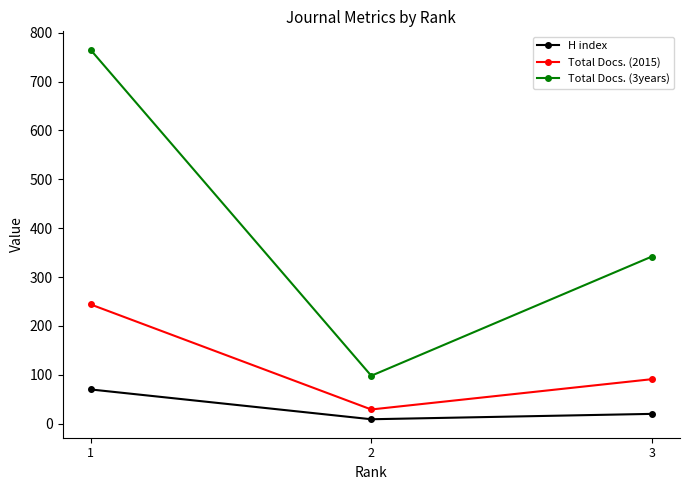

How many values in the Total Docs. (3years) series are below 342?

1